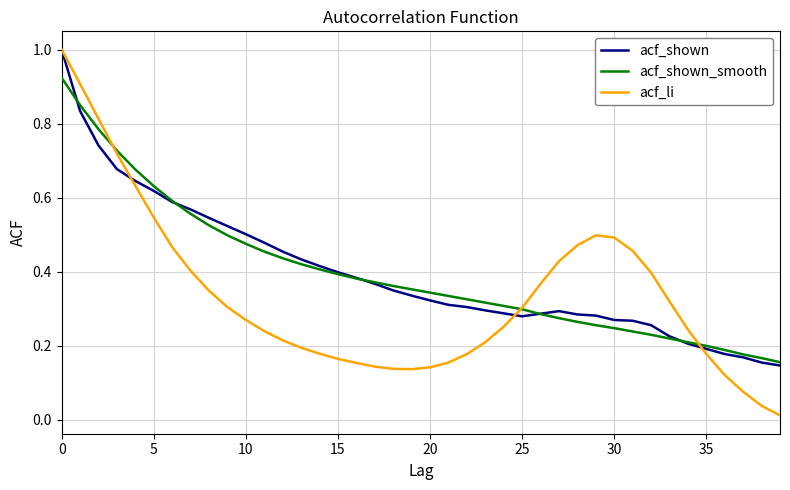

How many acf_shown values are between 0 and 1?

40